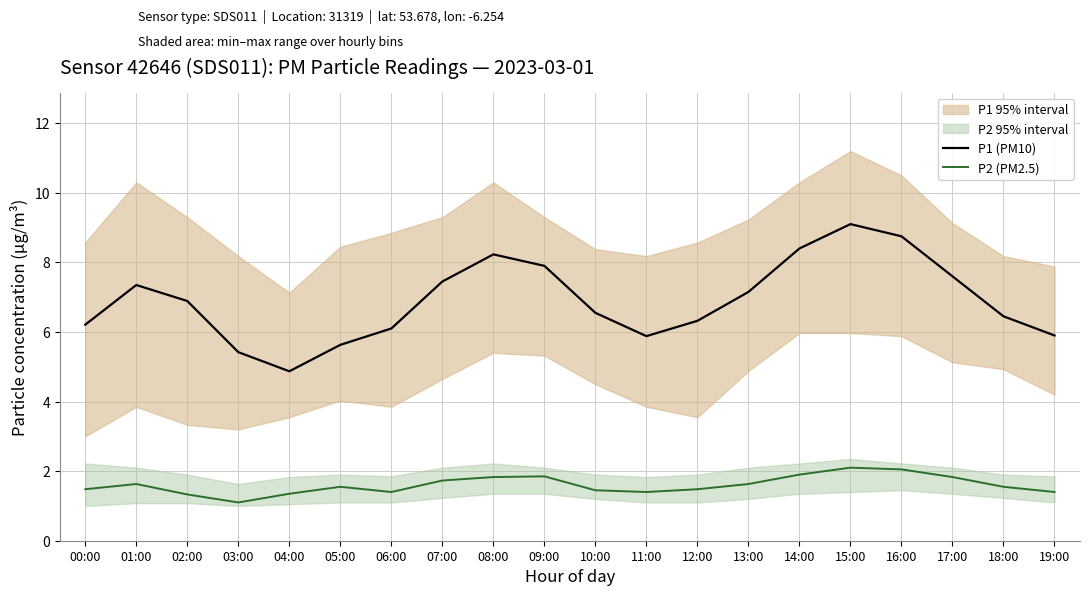

What is the sum of all P1 (PM10) values?

138.2